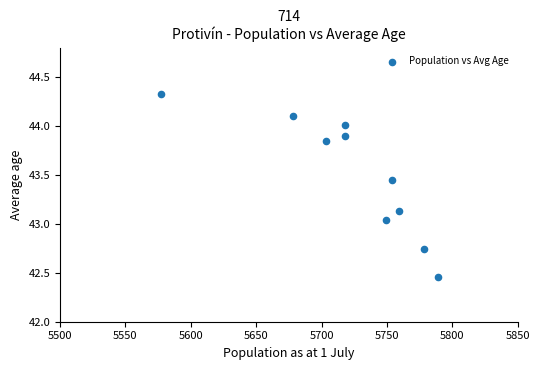

What is the range of X values (max minus min)?

212.0